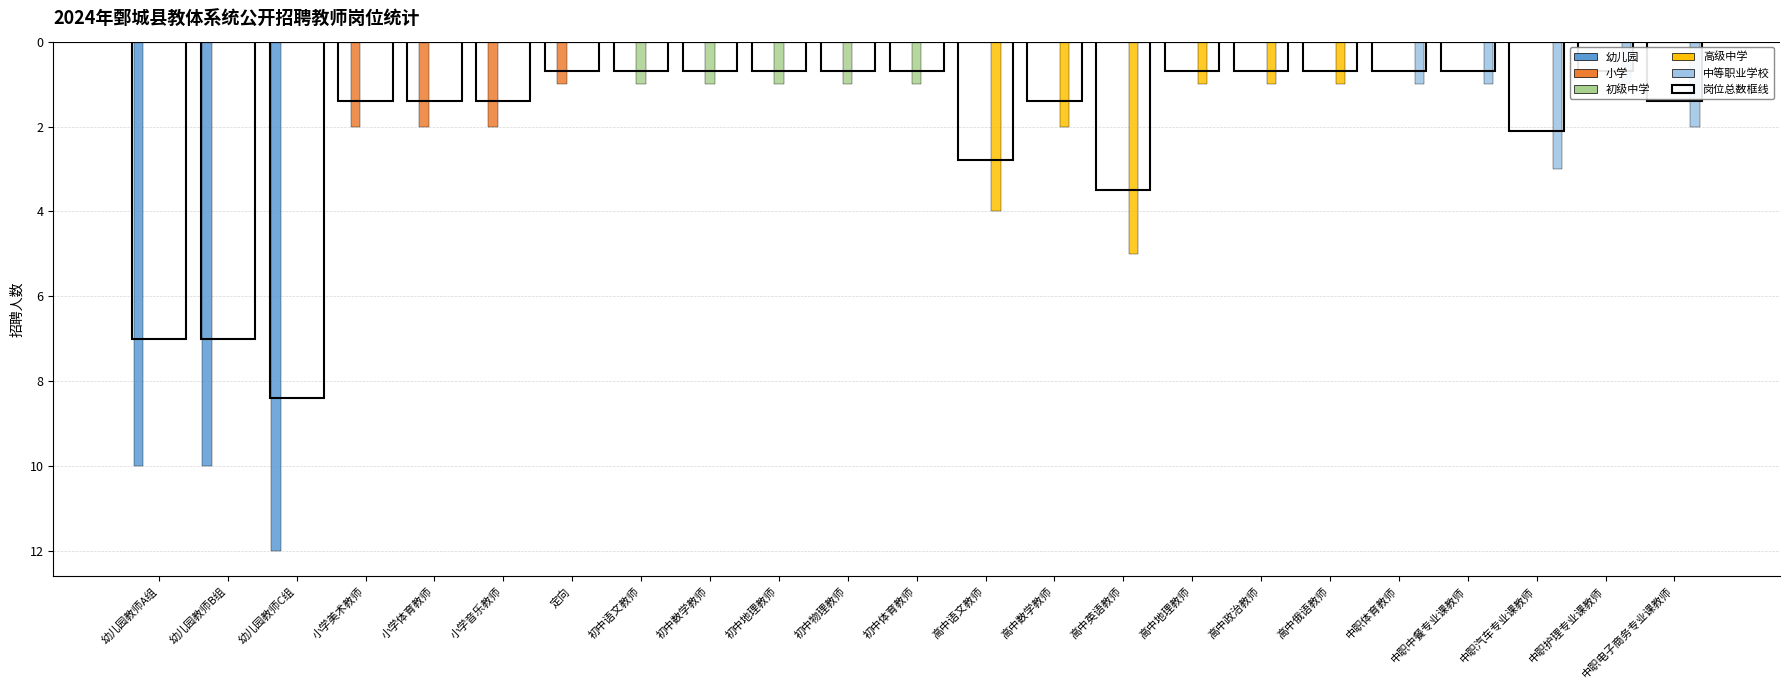

At how many categories does at least one series exceed -3?

23